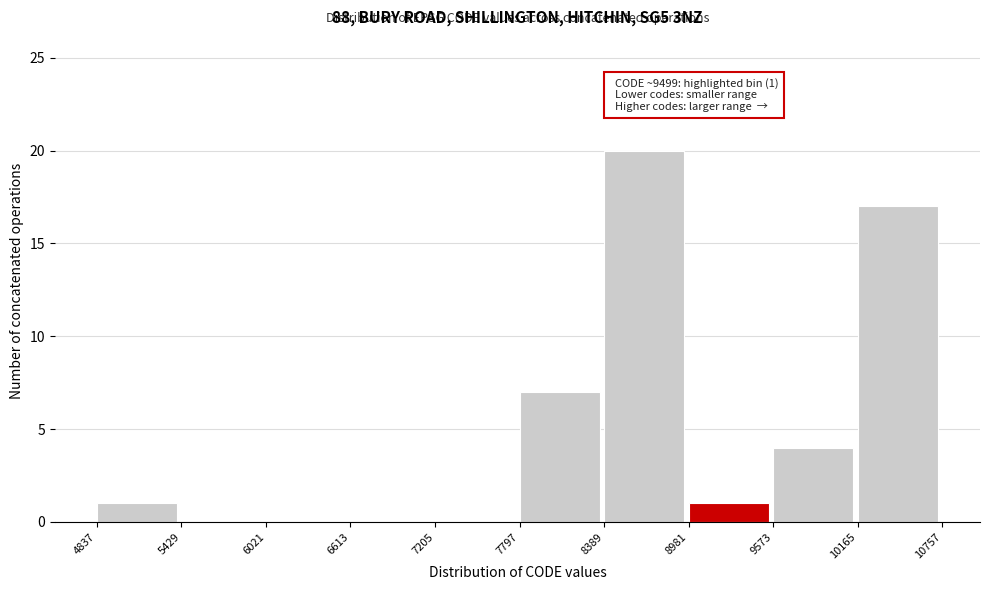

Over which range of the x-axis is the bar tallest?

8389 to 8981